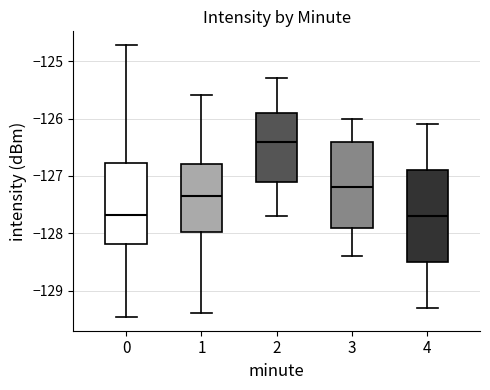

Where does the upper whisker of the box at x = 4 end on the y-axis? The values are not printed on the chart, so give them approximately, as read against the axis.

-126.1